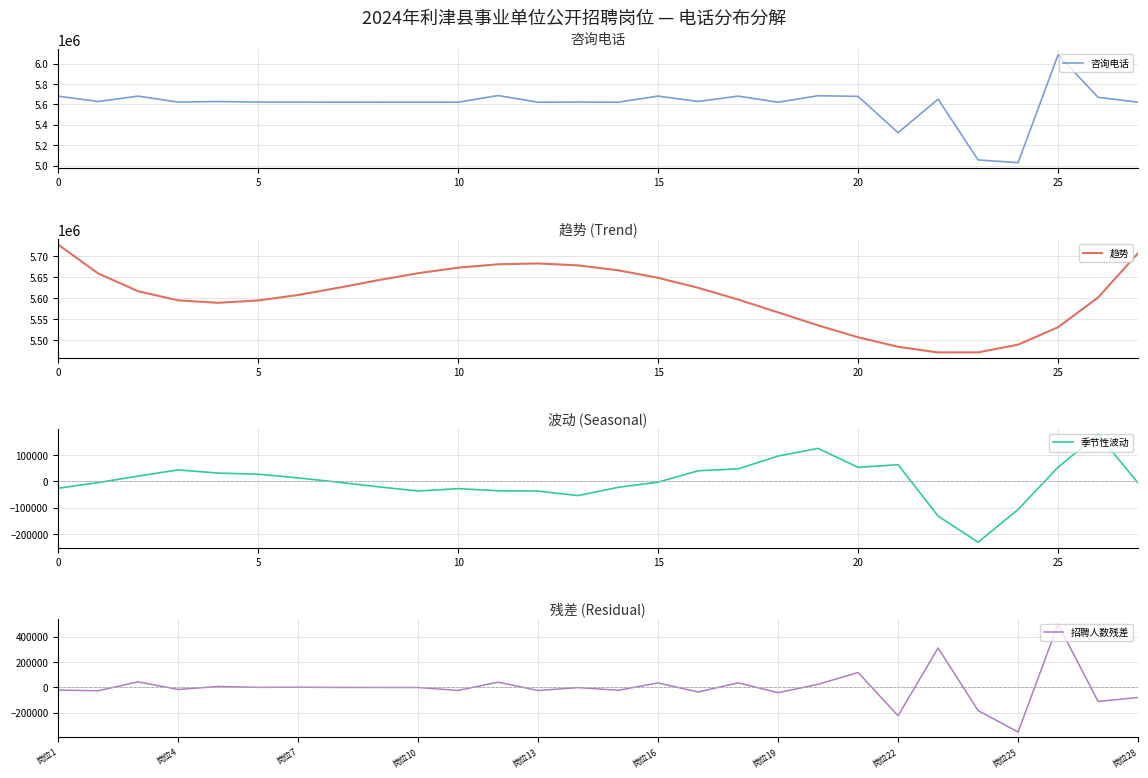

Which series has the largest total across all categories?

趋势